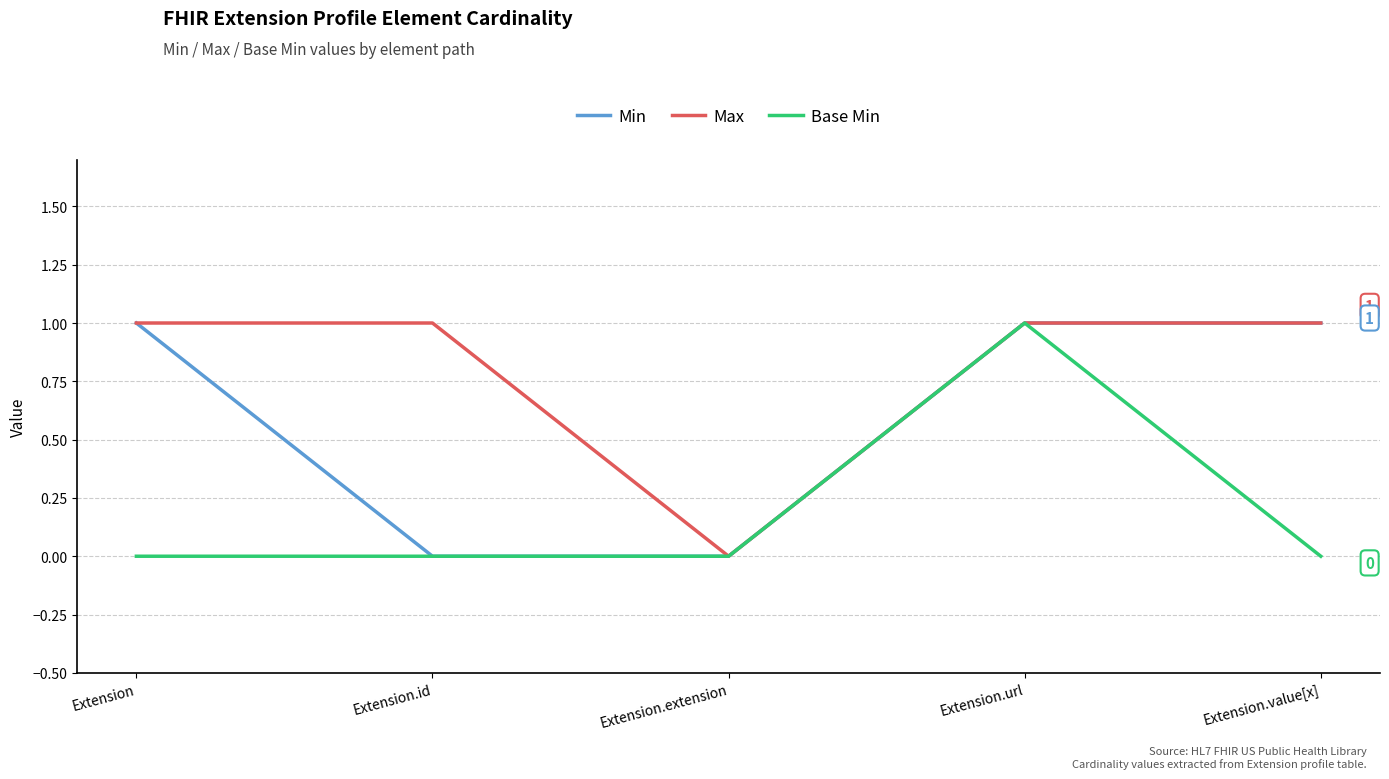

Is it true that Base Min equals 0 at Extension?

True